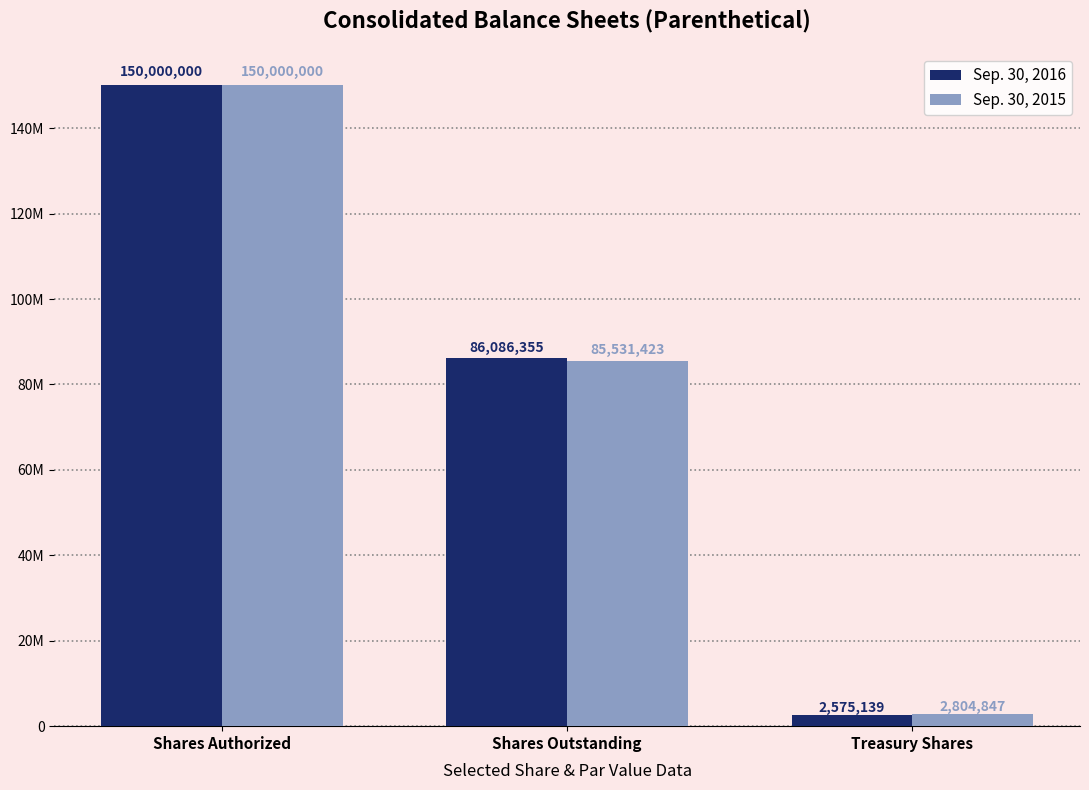

What are all the series names shown in the legend?

Sep. 30, 2016, Sep. 30, 2015